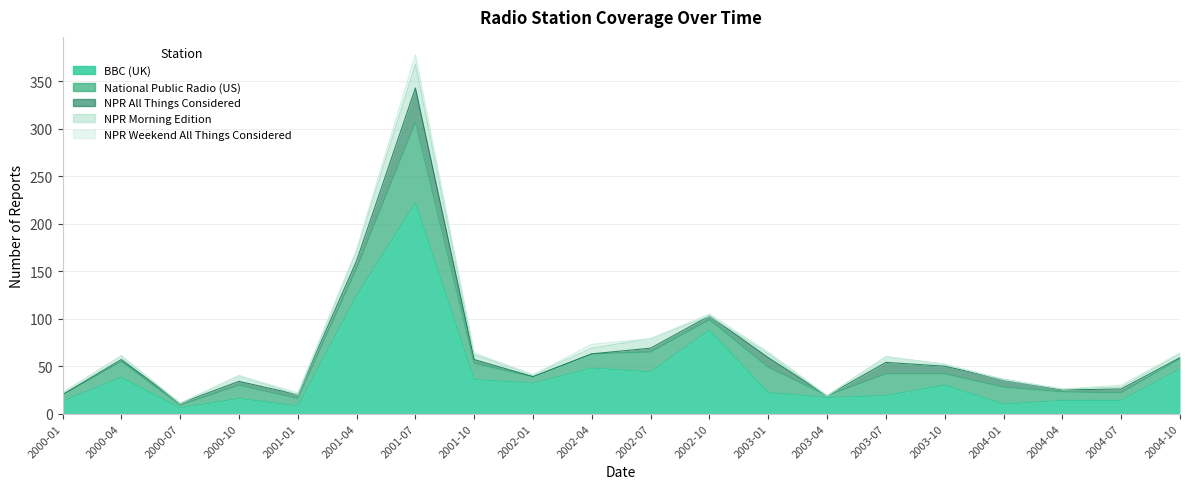

What position from the left is 2002-10?

12